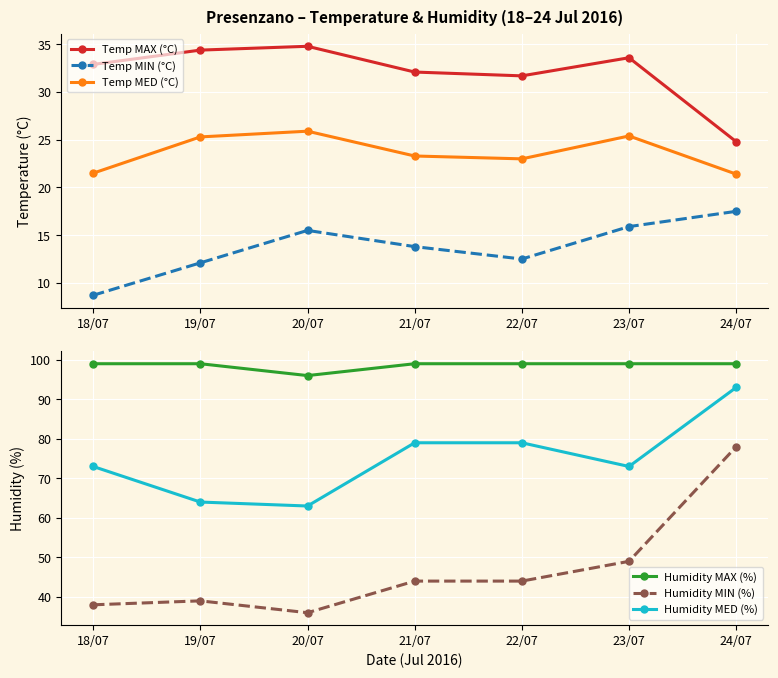

Count the number of categories in the chart.

7